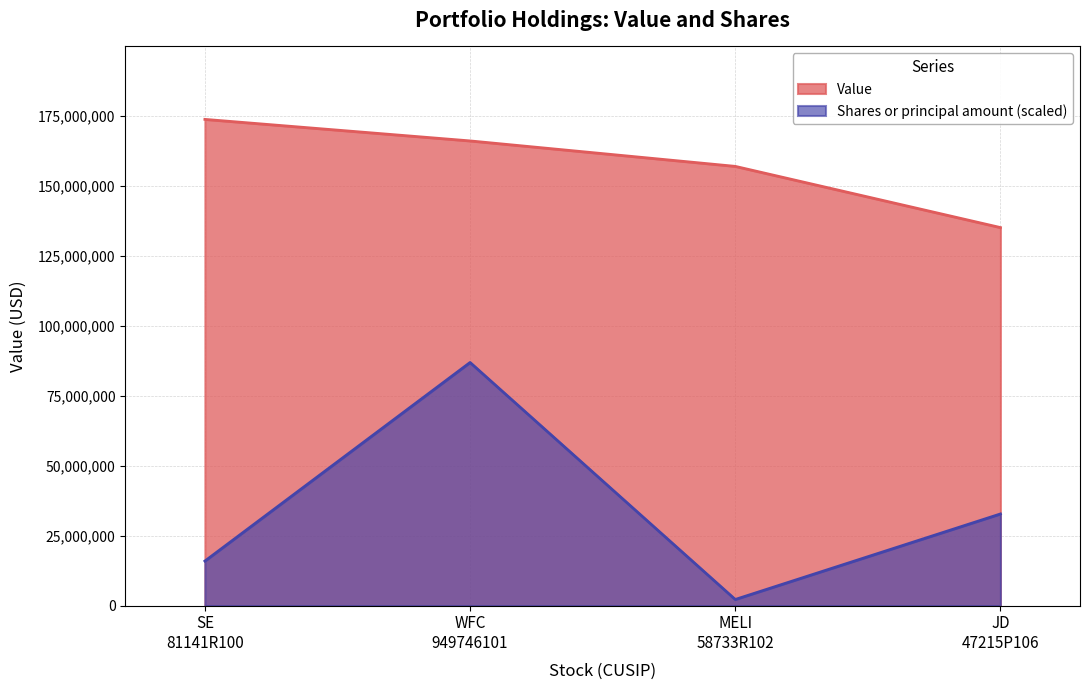

True or false: Shares or principal amount and Value cross at least once.

False